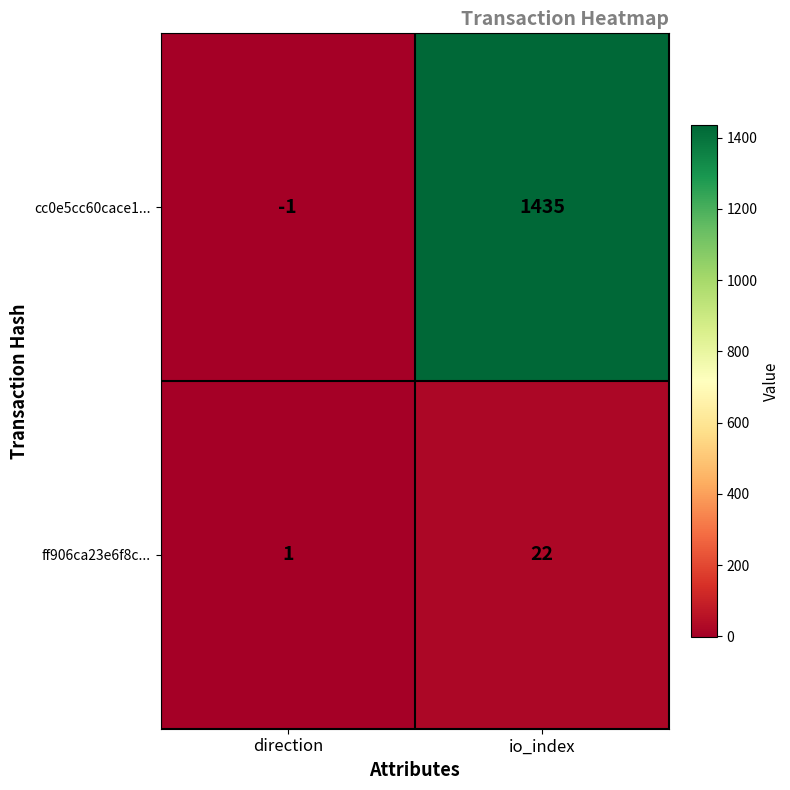

What is the difference between the maximum and minimum values in the ff906ca23e6f8c... series?

21